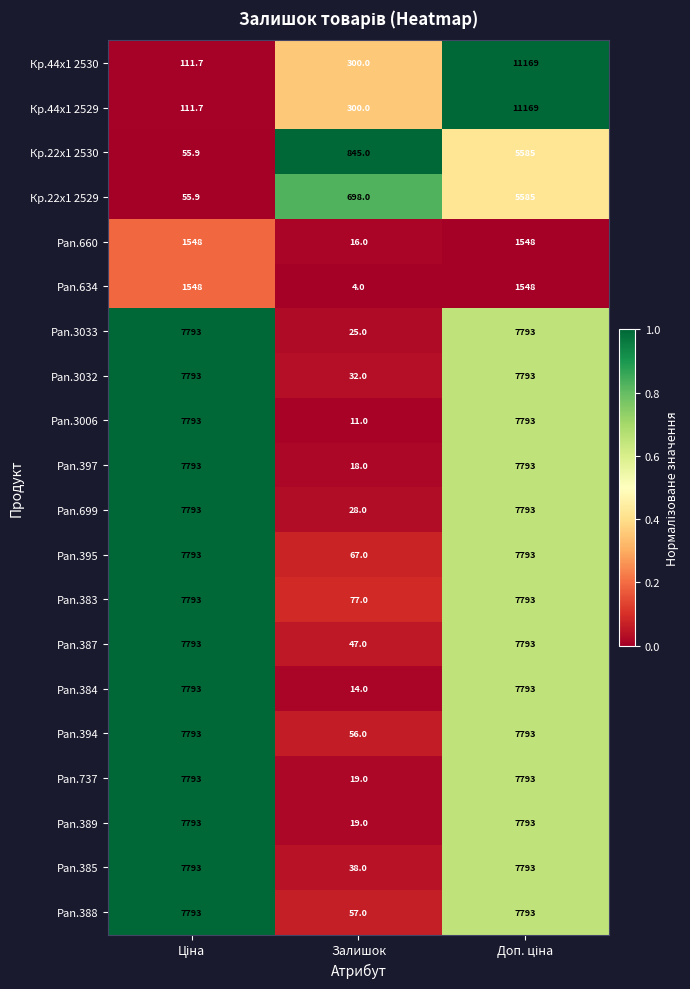

What is the difference between the maximum and minimum values in the Кр.44x1 2529 series?

11057.3